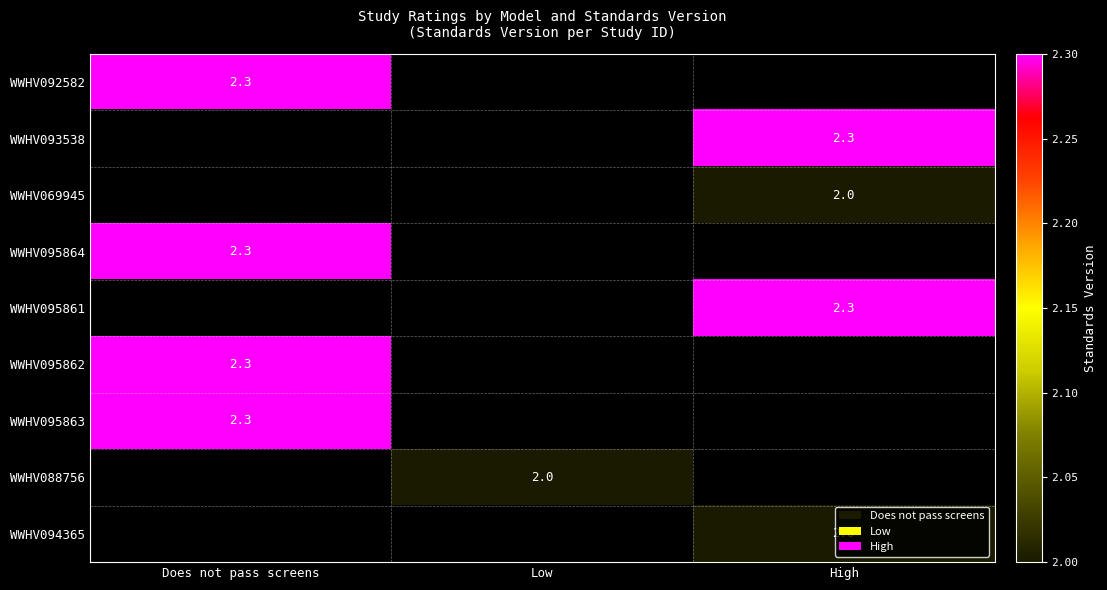

True or false: WWHV095864 has a value of 2.3 at Does not pass screens.

True